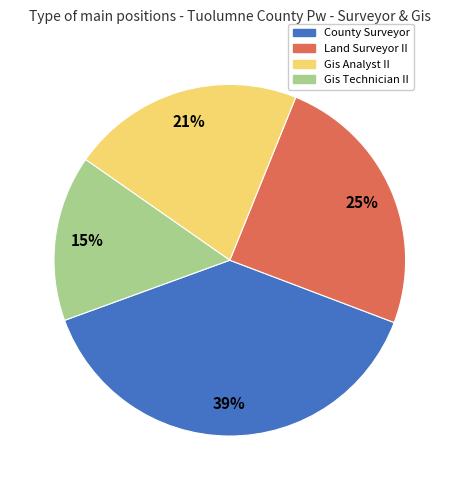

True or false: Gis Technician II accounts for 23% of the total.

False